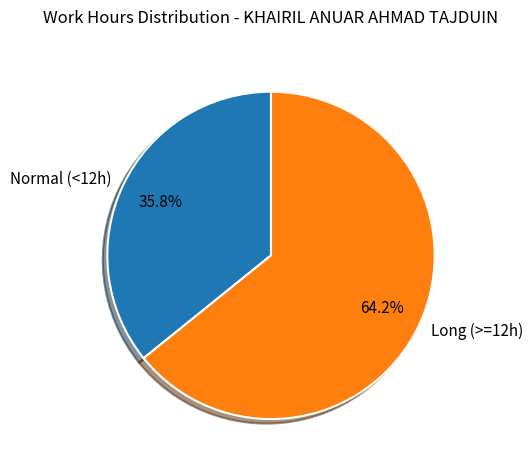

How much of the chart is everything except Long (>=12h)?

35.8%